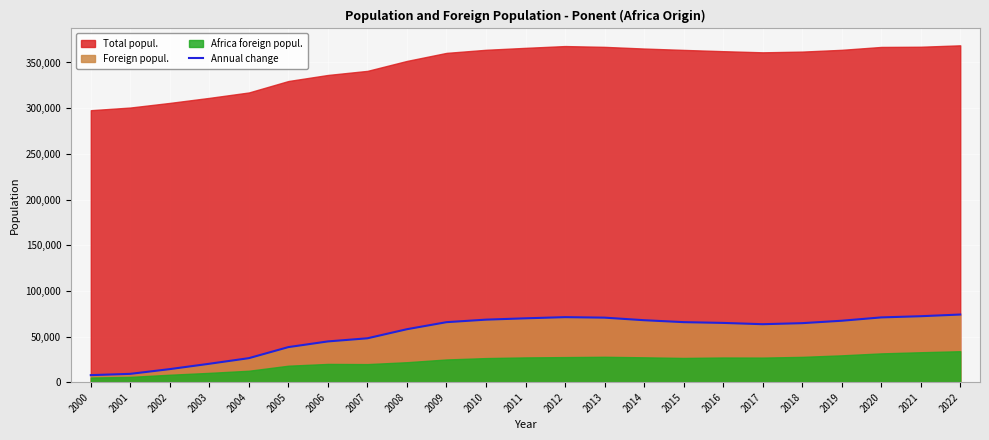

Reading left to right, what are all the values shown in this chart?

2000=7713	2001=9122	2002=14305	2003=20170	2004=26301	2005=38409	2006=44625	2007=48047	2008=57993	2009=65696	2010=68468	2011=69925	2012=71202	2013=70654	2014=67847	2015=65732	2016=64890	2017=63480	2018=64619	2019=67261	2020=70912	2021=72223	2022=74065